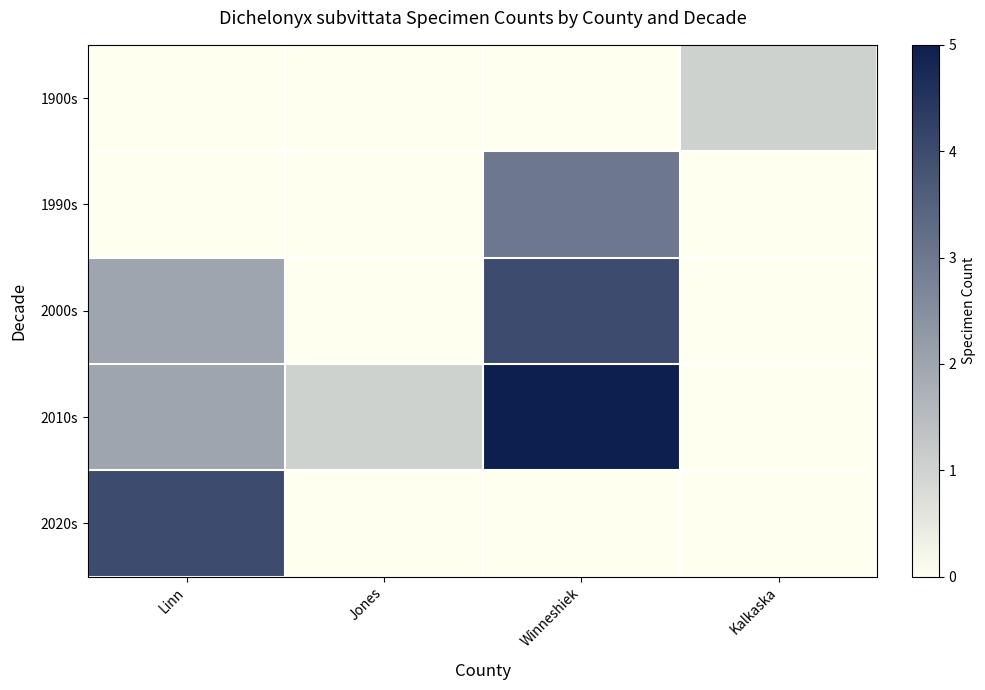

How many categories are shown in the chart?

4